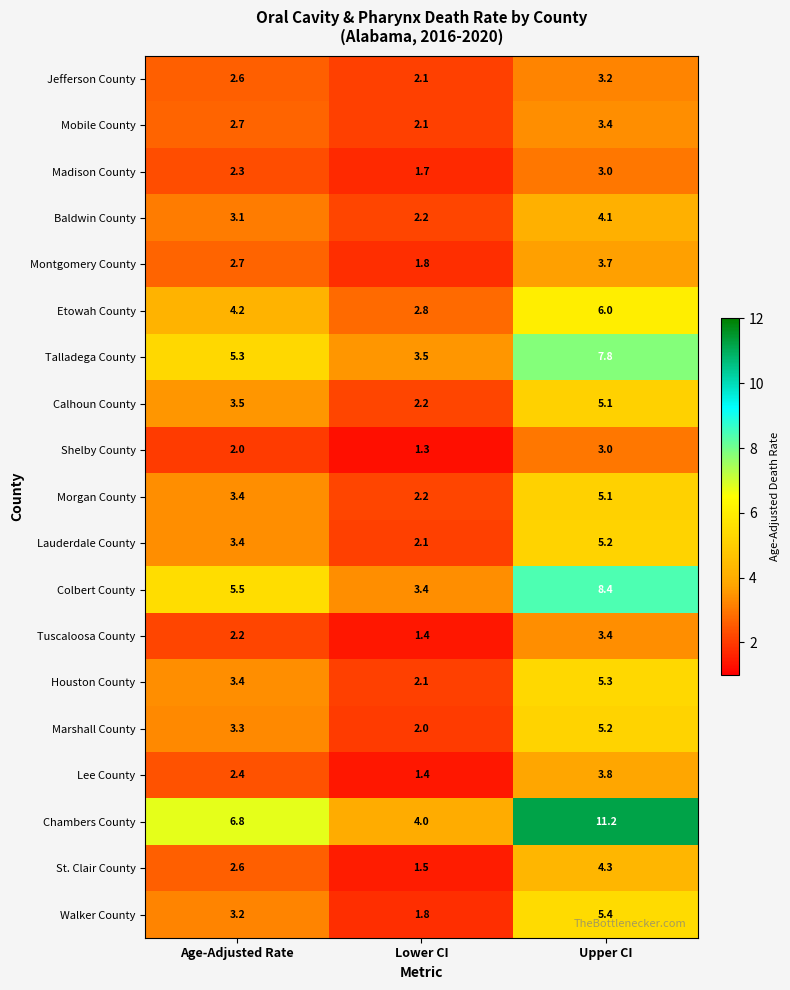

What is the minimum value shown in the chart?

1.3